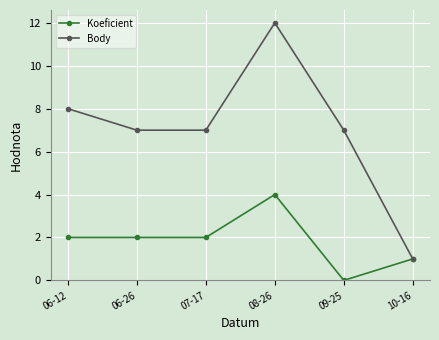

Is the value of Koeficient at 08-26 greater than the value of Body at 09-25?

No